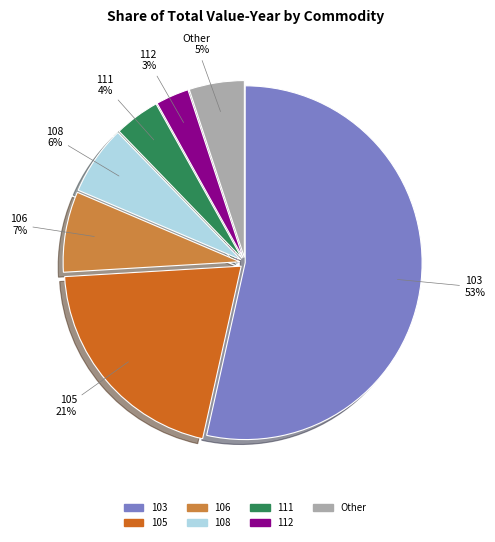

To the nearest percent, what is the average slice percentage?

14%